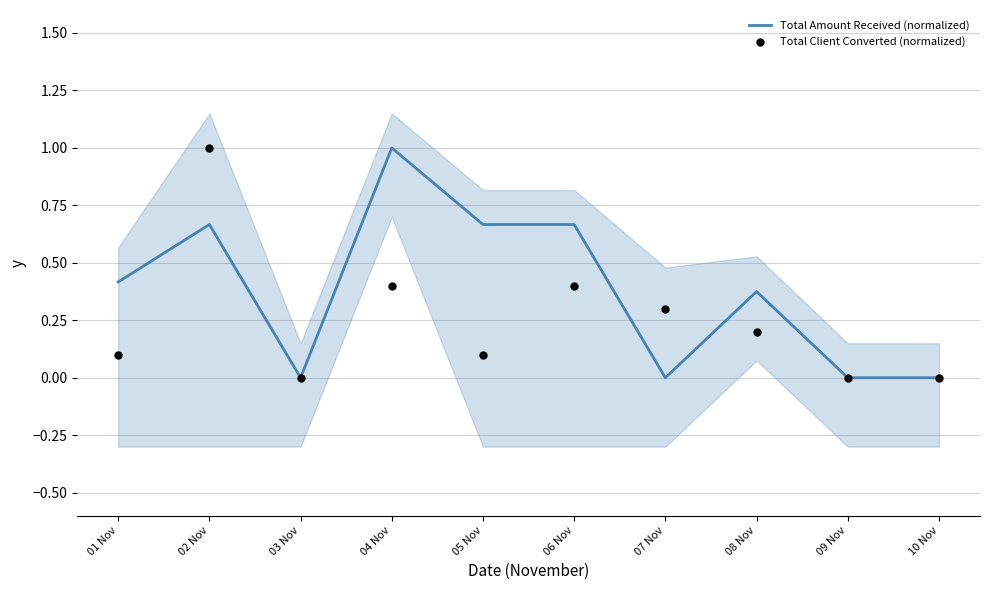

Which series has the largest total across all categories?

Total Amount Received (normalized)